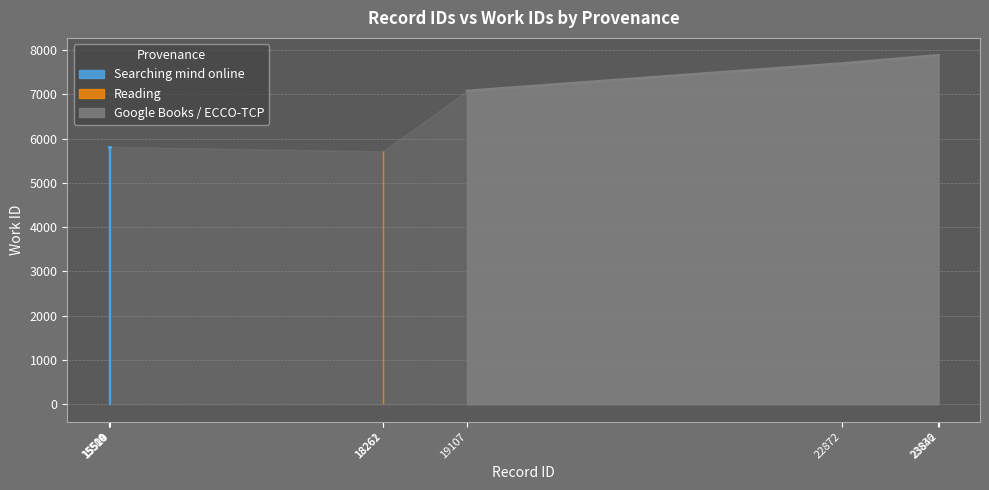

What is the change in value from 18261 to 23836?

+2167